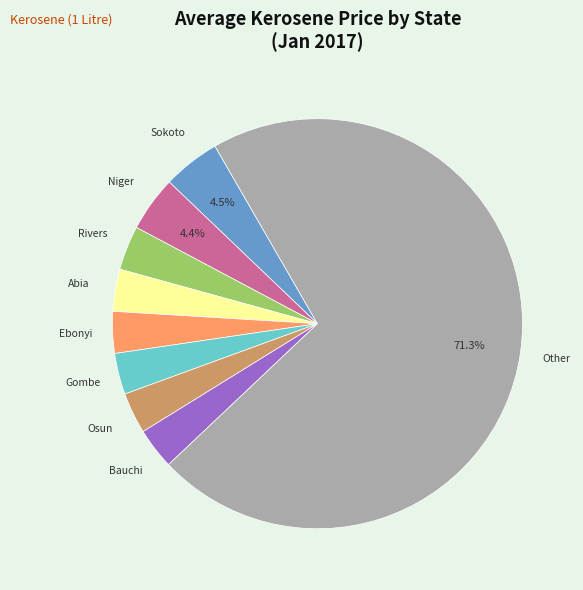

Count the number of slices in the pie.

9